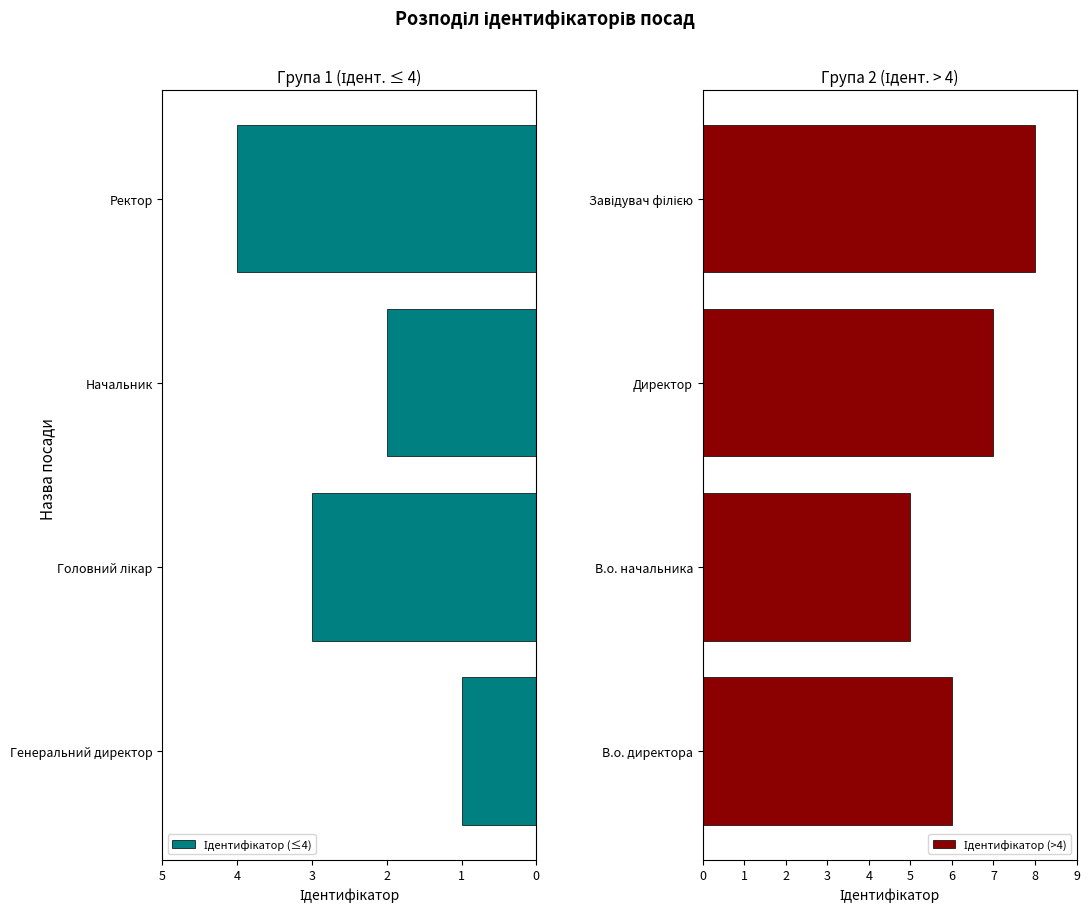

How many values in the Ідентифікатор (>4) series are below 7?

2